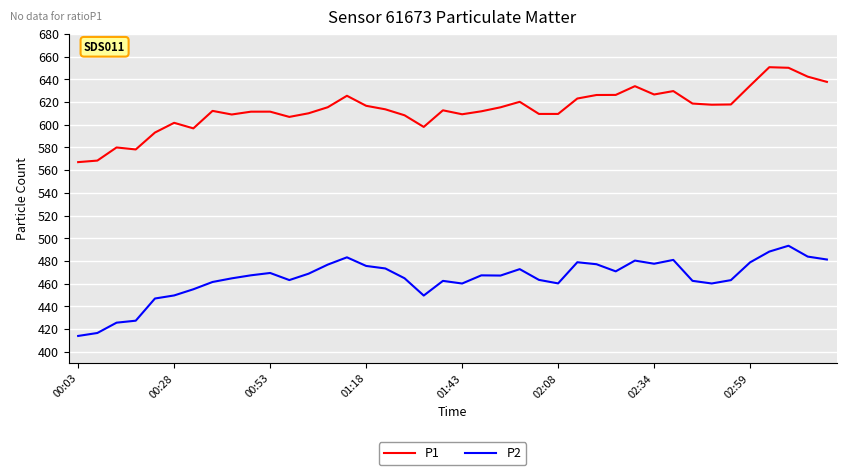

True or false: P2 and P1 intersect in this chart.

False